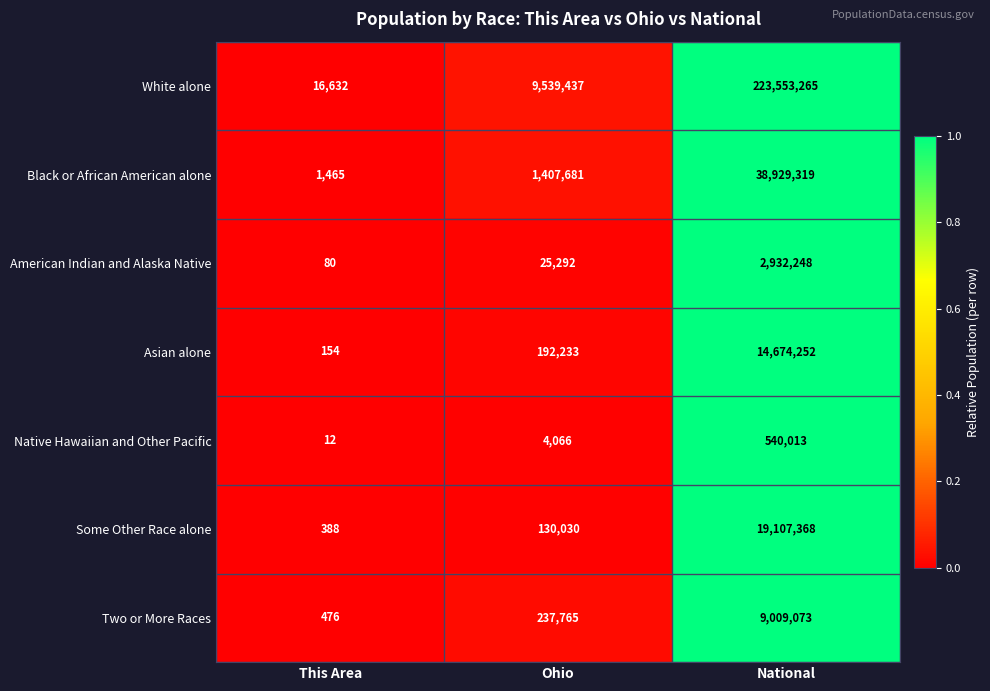

Reading left to right, transcribe all the data shown in this chart.

White alone: 16632	9539437	223553265
Black or African American alone: 1465	1407681	38929319
American Indian and Alaska Native: 80	25292	2932248
Asian alone: 154	192233	14674252
Native Hawaiian and Other Pacific: 12	4066	540013
Some Other Race alone: 388	130030	19107368
Two or More Races: 476	237765	9009073